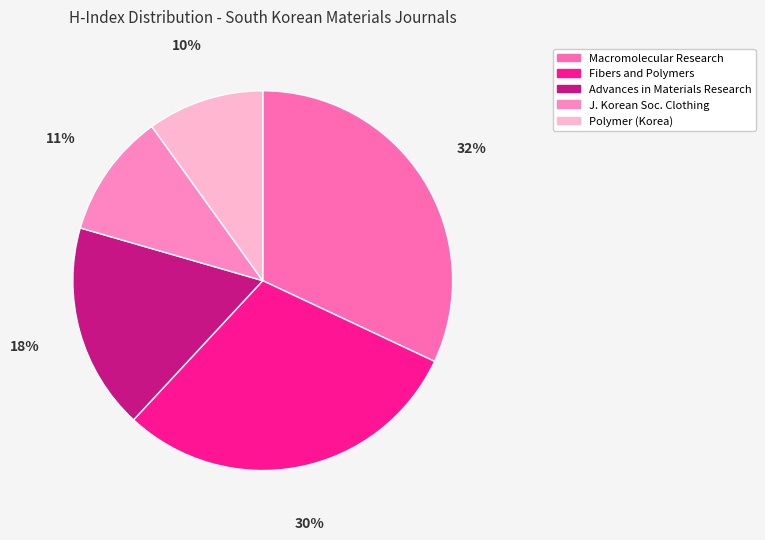

Does Fibers and Polymers represent more than half of the total?

No